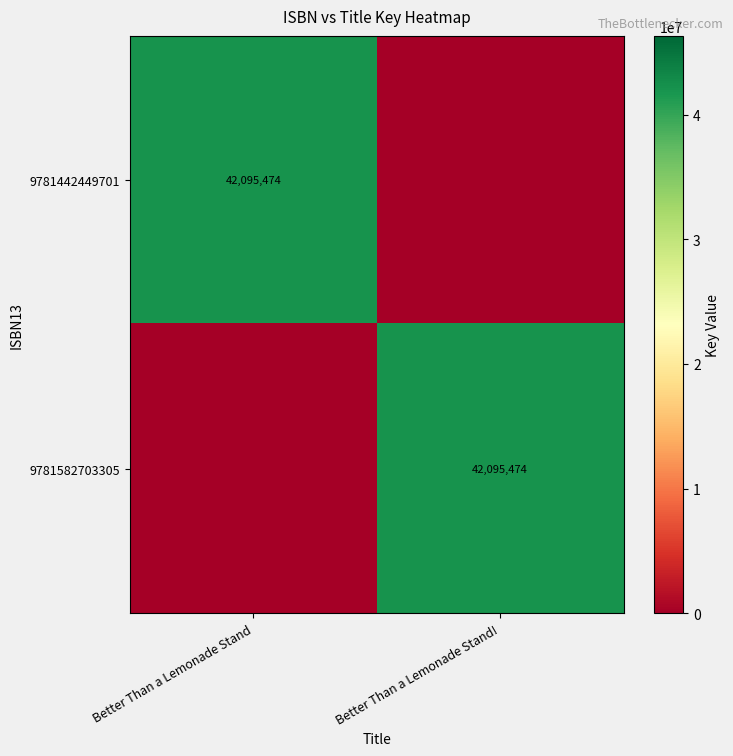

The 9781582703305 series shows 42095474 at Better Than a Lemonade Stand!. True or false?

True